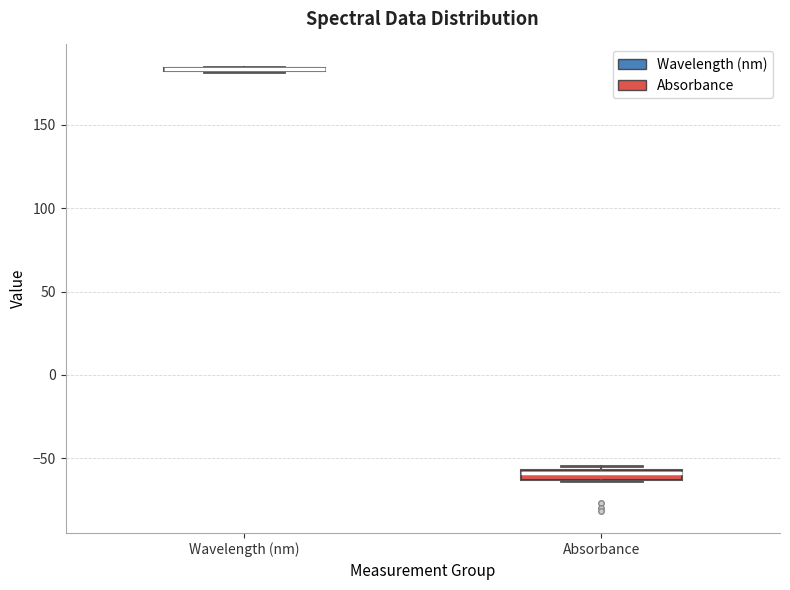

Where is the lower edge of the box for Absorbance on the y-axis? The values are not printed on the chart, so give them approximately, as read against the axis.

-65